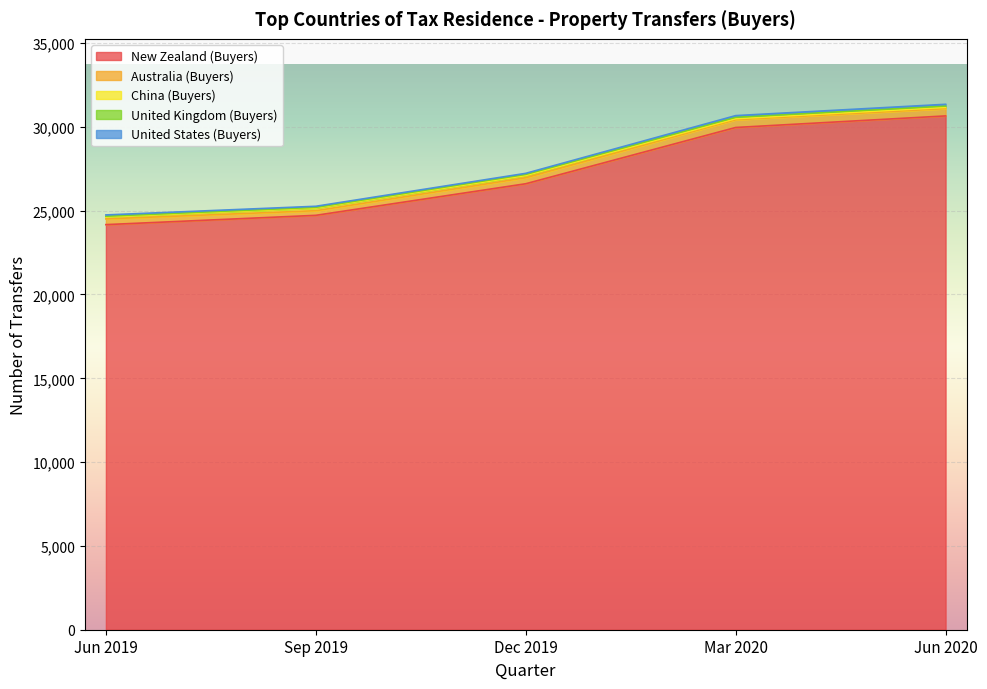

What is the label of the 2nd point from the right?

Mar 2020